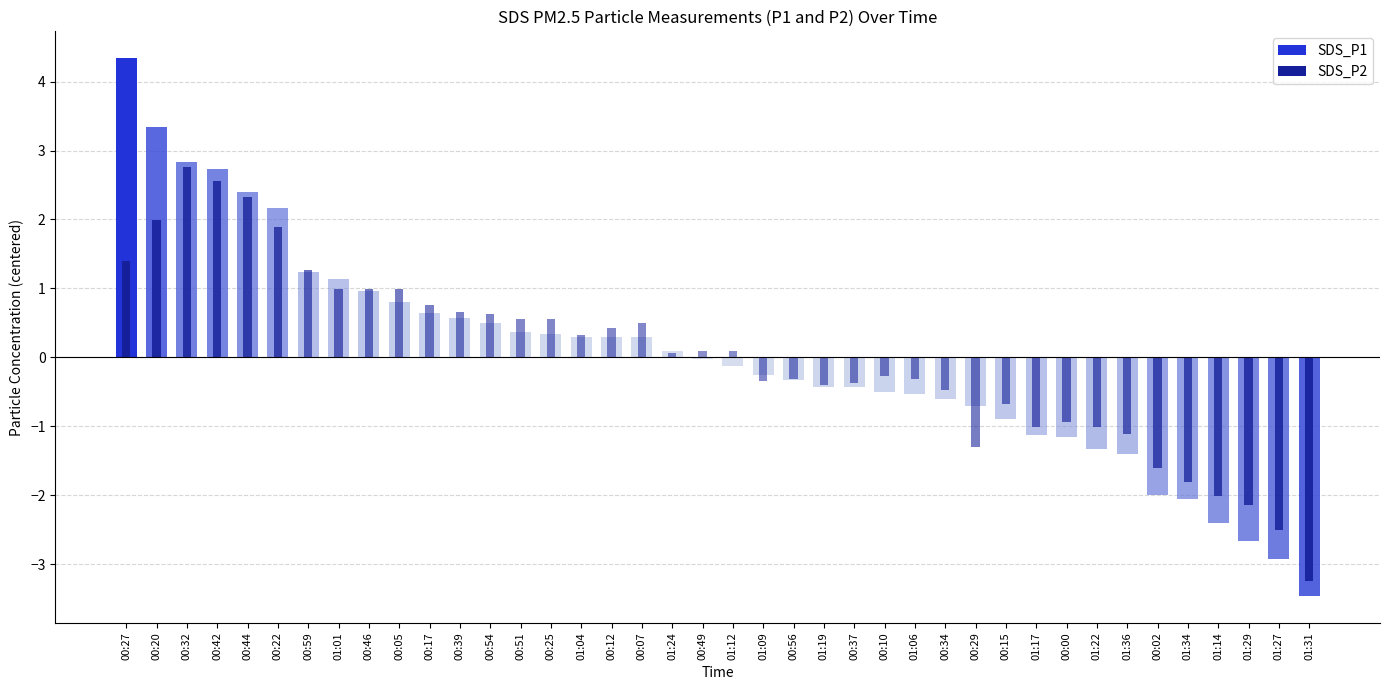

Which series has the largest total across all categories?

SDS_P2